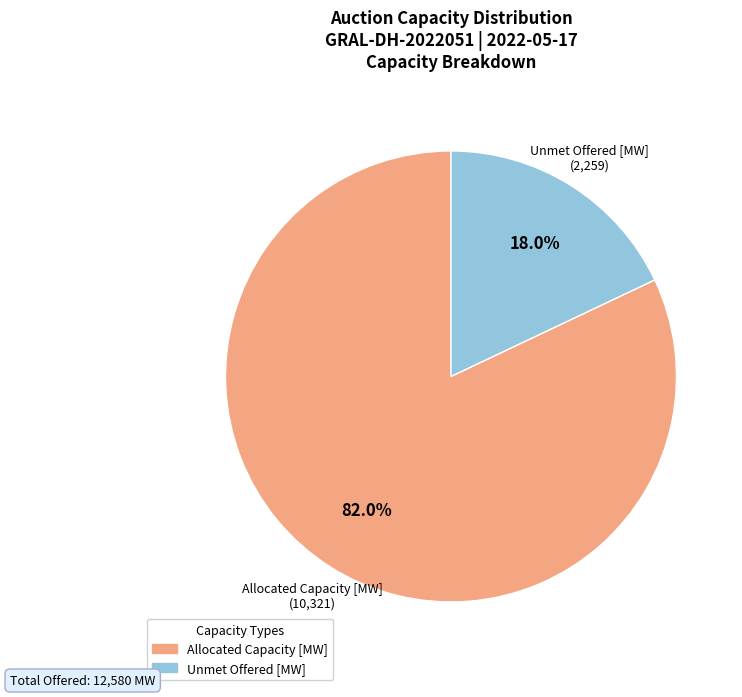

How many slices are in this pie chart?

2